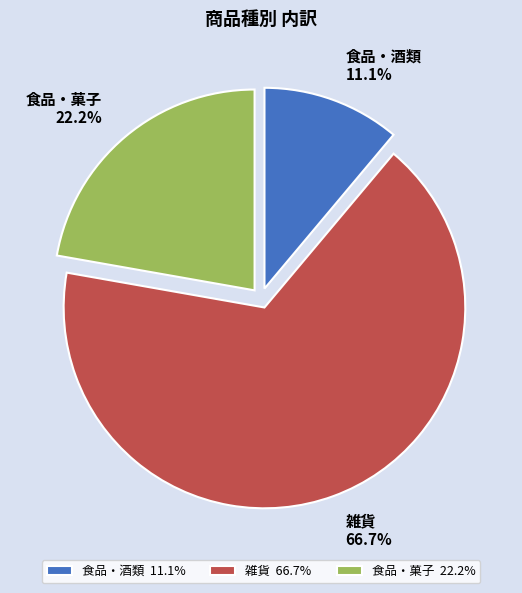

How many segments does this pie chart have?

3